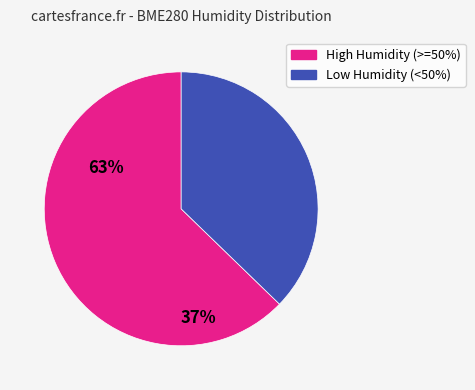

How many segments does this pie chart have?

2